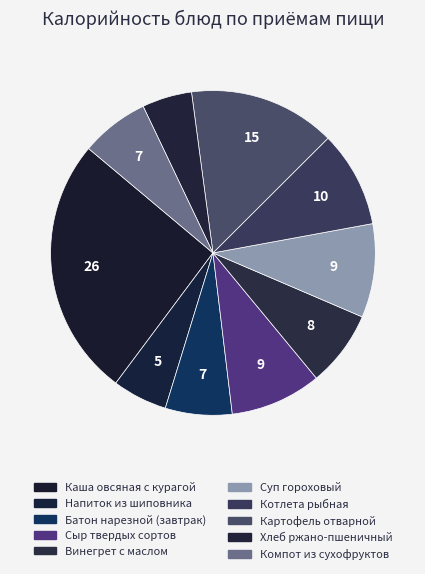

What is the smallest slice in the pie chart?

Хлеб ржано-пшеничный